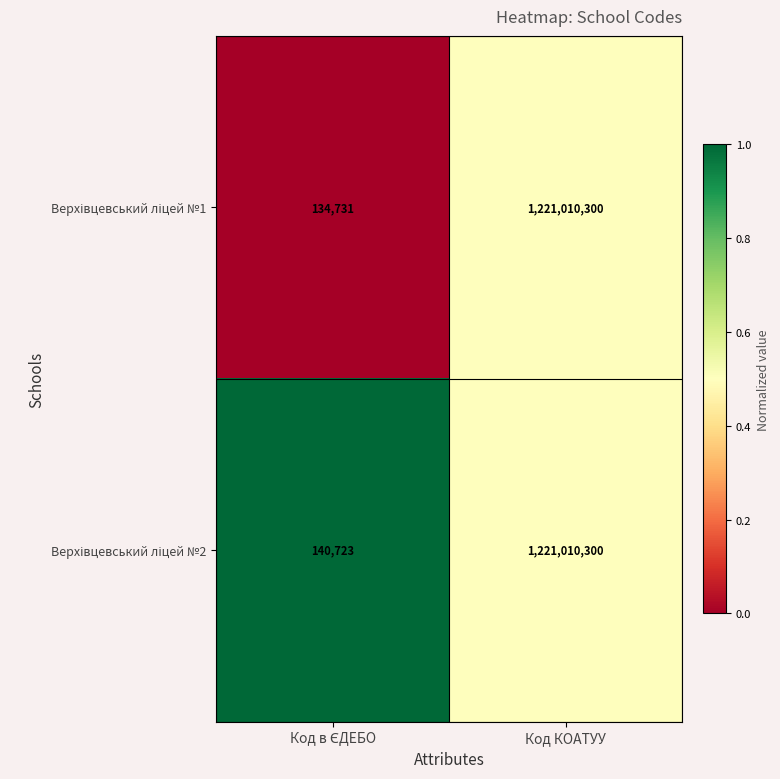

At which category is the sum across all series the highest?

Код КОАТУУ